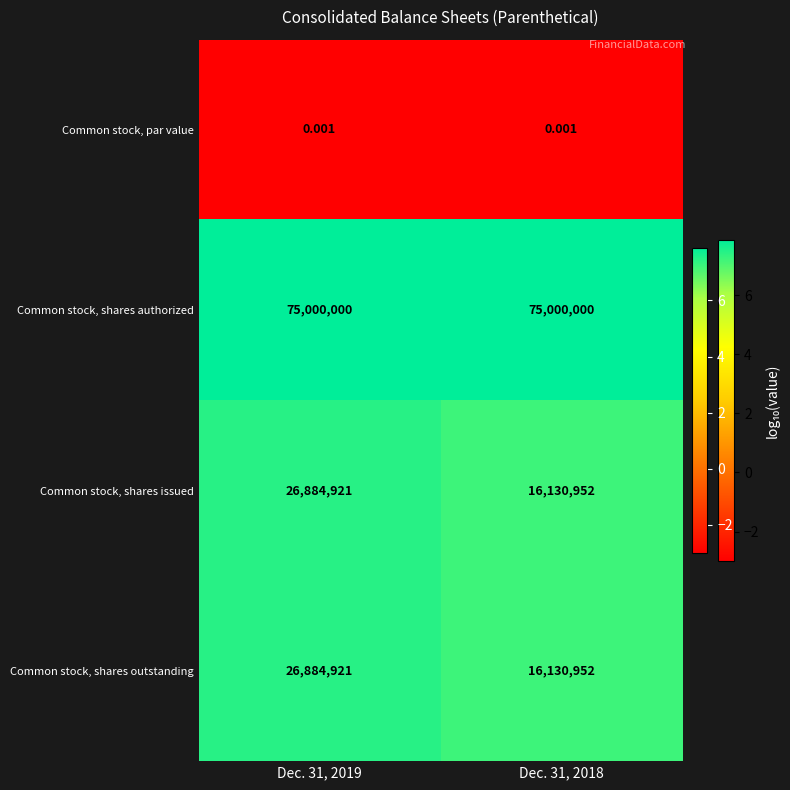

Which series has the largest total across all categories?

Common stock, shares authorized